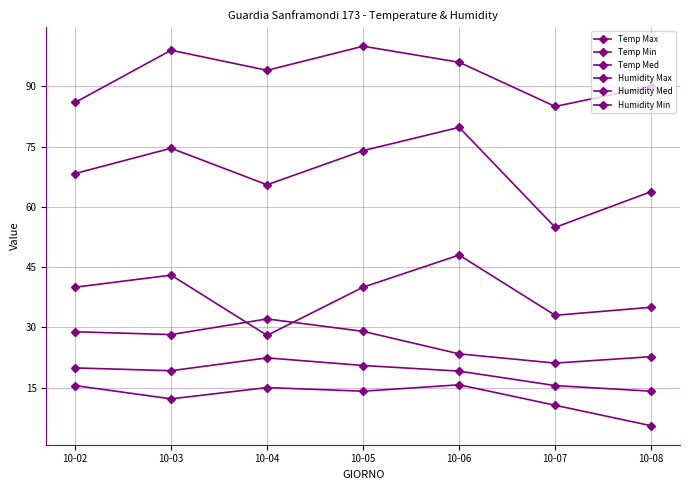

How many lines are shown in the chart?

6